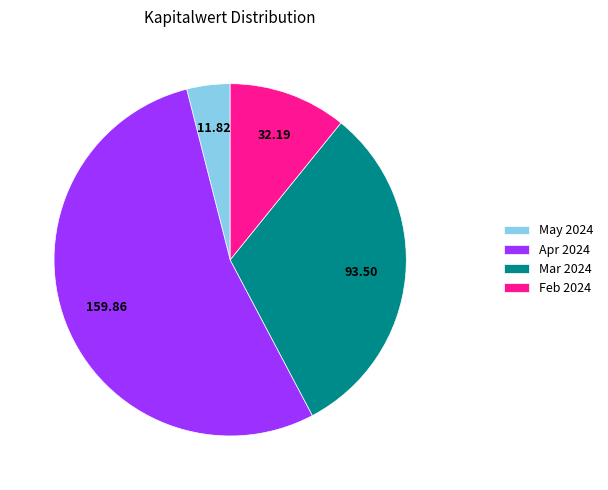

Do Mar 2024 and May 2024 together represent more than half of the pie?

No